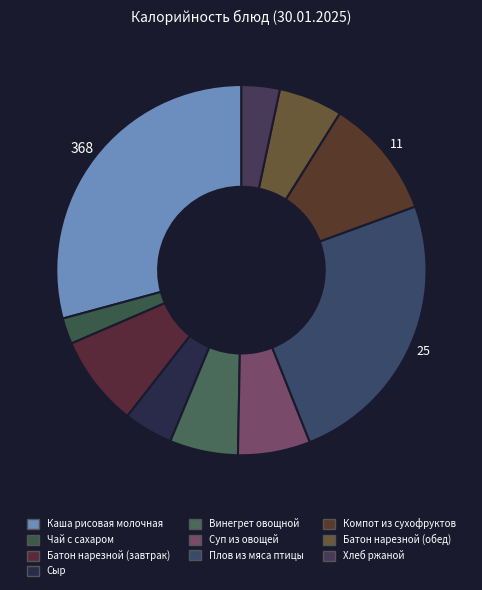

How many segments does this pie chart have?

10